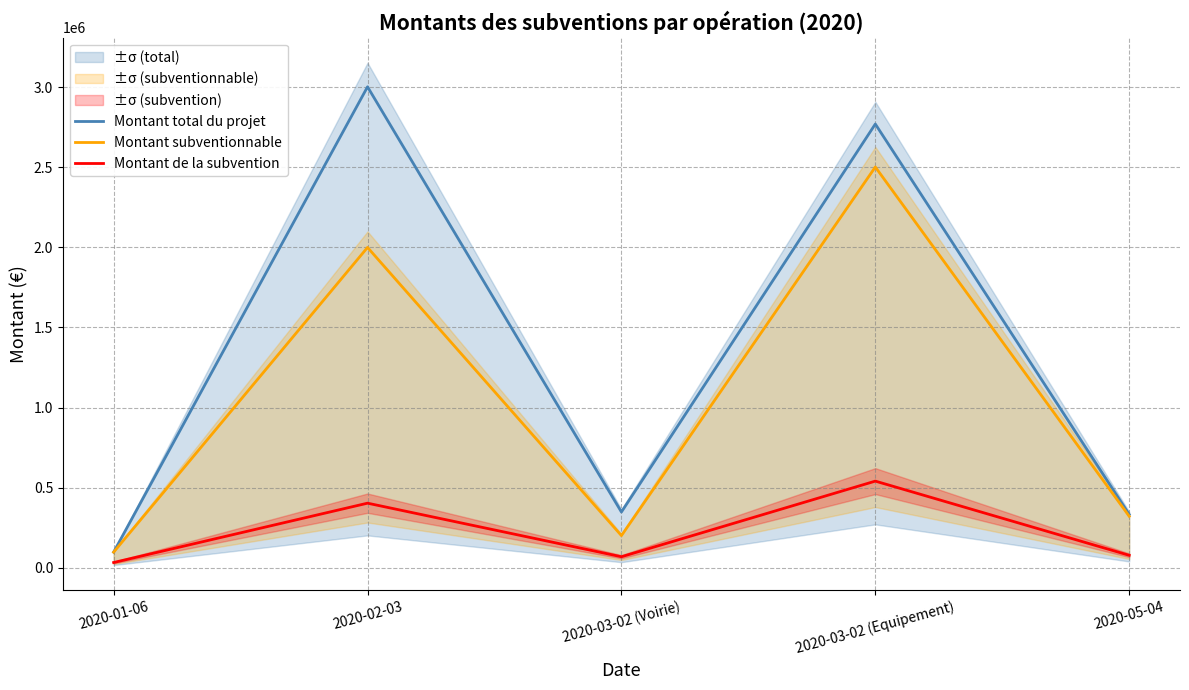

True or false: Montant subventionnable has more than 2 points higher than both neighbors.

False